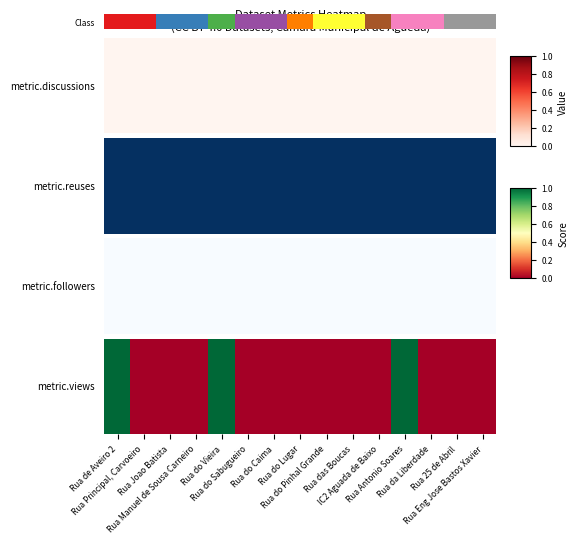

What is the sum of the values at Rua da Liberdade and Rua do Caima?

18